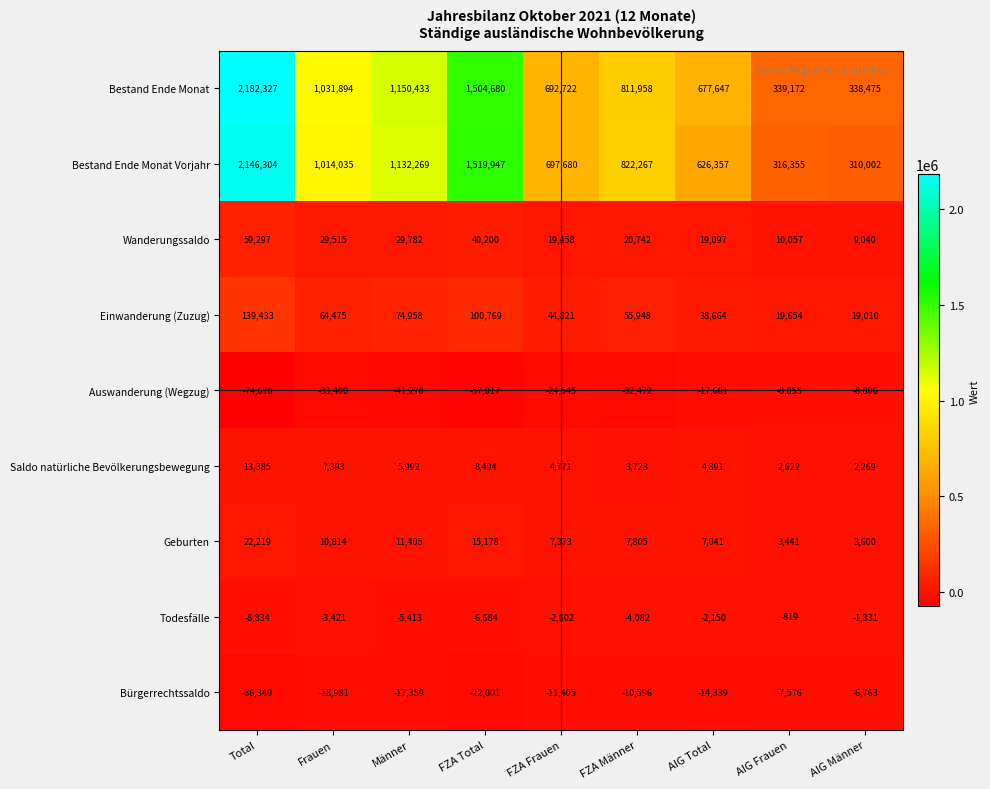

Rank the series by their maximum value, from lowest to highest.

Auswanderung (Wegzug), Bürgerrechtssaldo, Todesfälle, Saldo natürliche Bevölkerungsbewegung, Geburten, Wanderungssaldo, Einwanderung (Zuzug), Bestand Ende Monat Vorjahr, Bestand Ende Monat